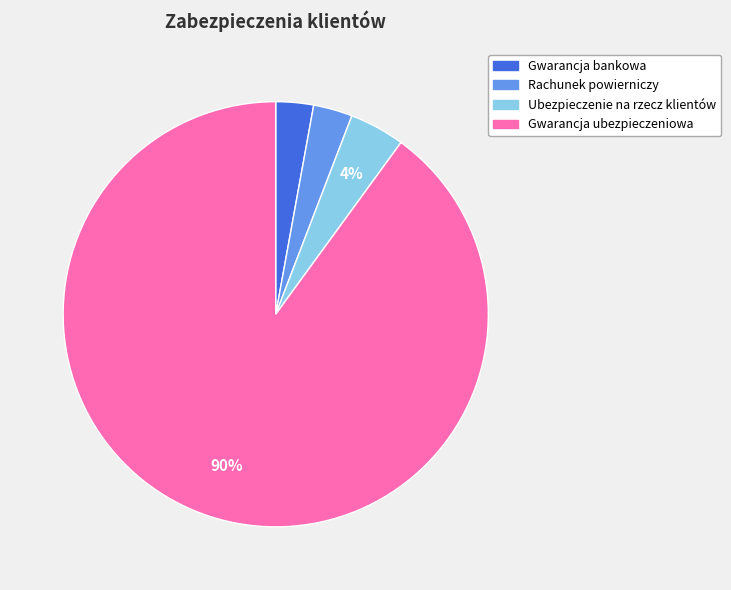

To the nearest percent, what portion does Ubezpieczenie na rzecz klientów represent?

4%